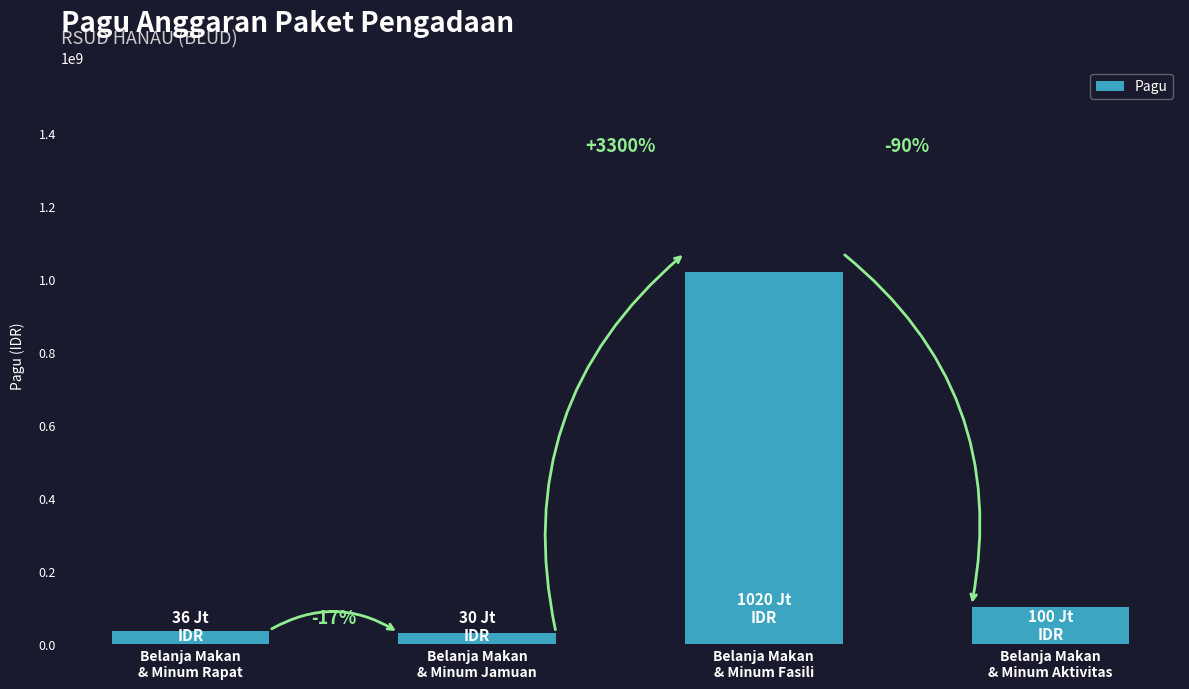

True or false: the data shows 50043429 at Belanja Makan
& Minum Aktivitas.

False